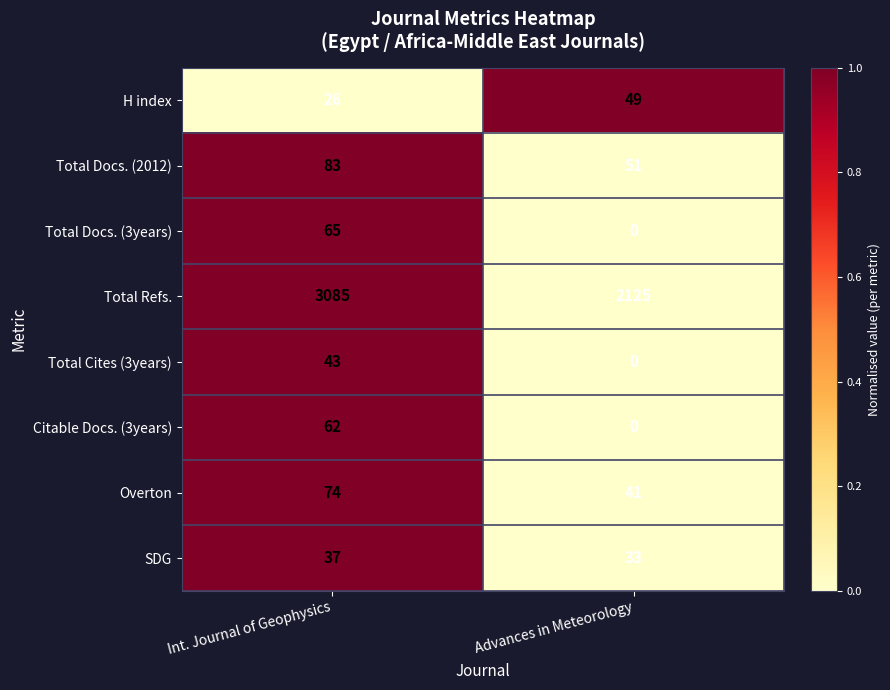

List the series in order of their peak value, lowest first.

SDG, Total Cites (3years), H index, Citable Docs. (3years), Total Docs. (3years), Overton, Total Docs. (2012), Total Refs.